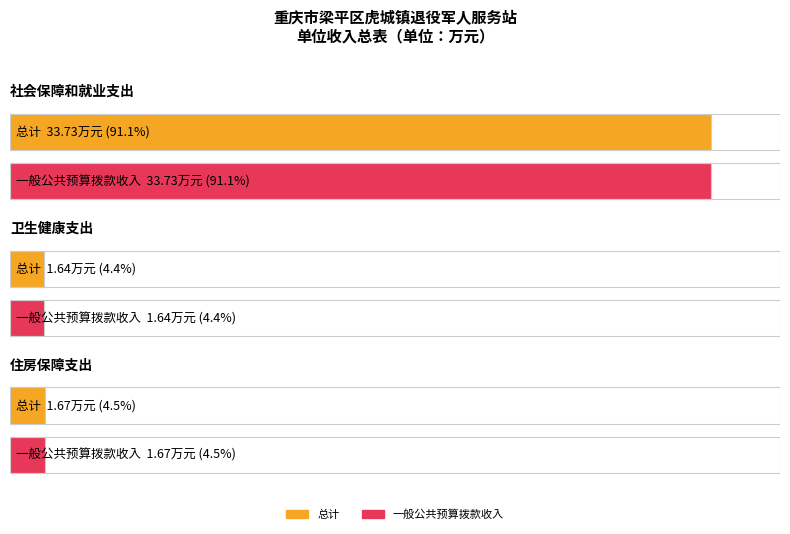

Count the number of data series in this chart.

2